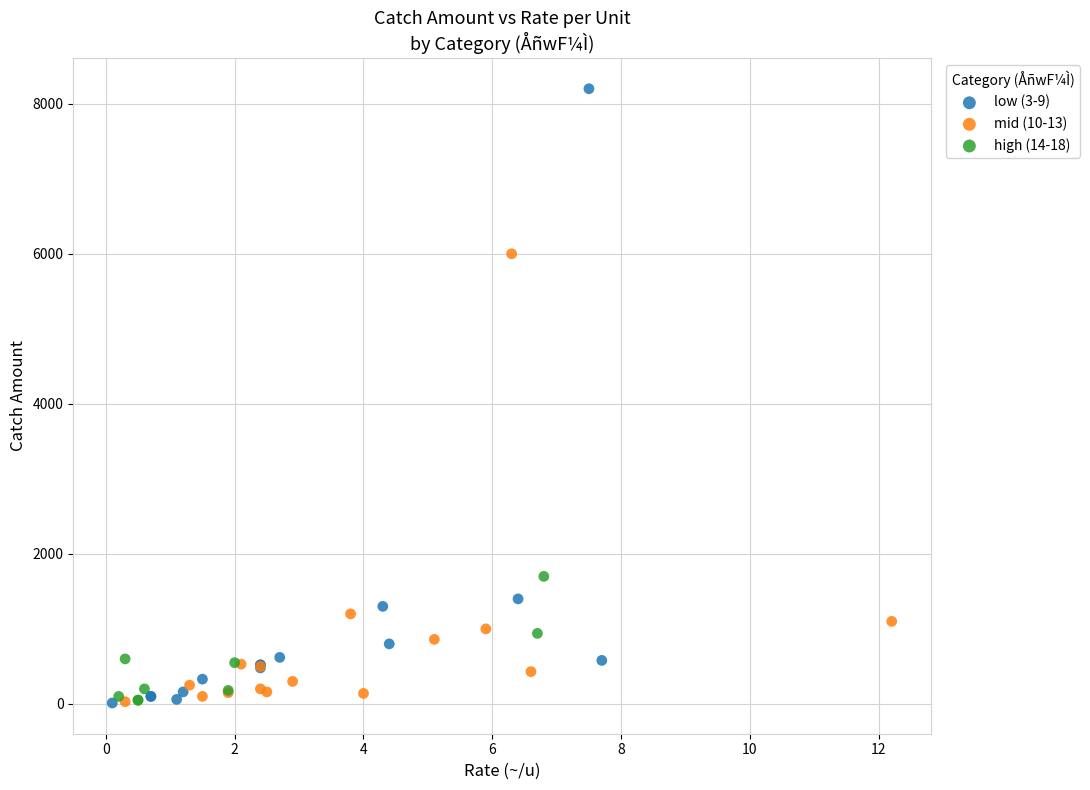

Which series reaches the maximum Y coordinate?

low (3-9)